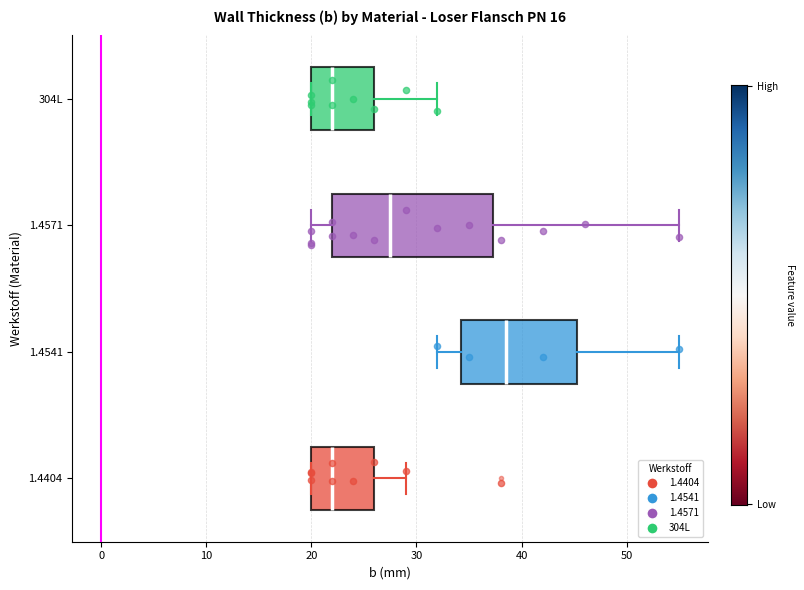

Reading bottom to top, transcribe this box plot: for each box, give where its median line is, the range the box spans, and where its two whiskers end, as read against the x-axis. The values are not printed on the chart, so give them approximately, as read against the axis.

1.4404: median 22, box 20 to 26, whiskers 20 to 29
1.4541: median 39, box 34 to 45, whiskers 32 to 55
1.4571: median 28, box 22 to 37, whiskers 20 to 55
304L: median 22, box 20 to 26, whiskers 20 to 32